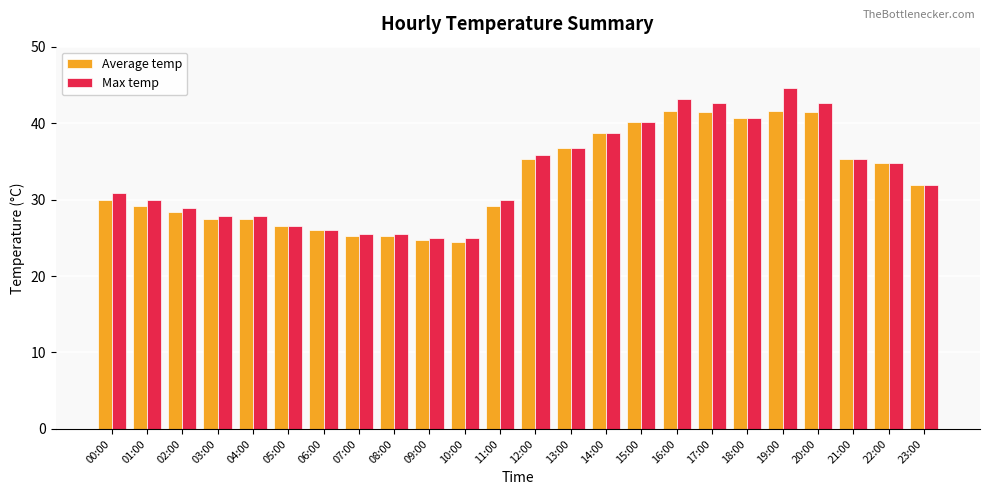

Are the bars horizontal?

No